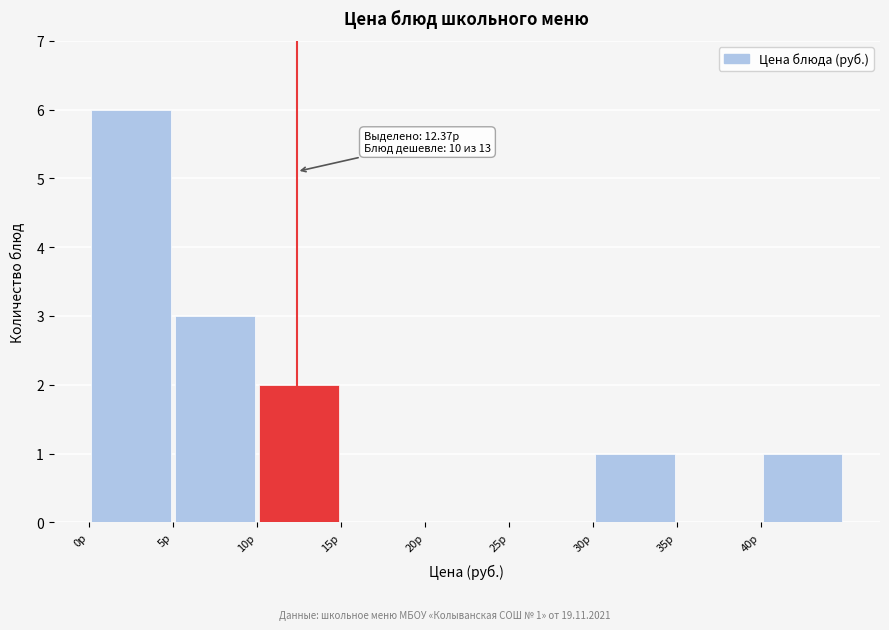

Which range on the x-axis has the tallest bar?

0 to 5